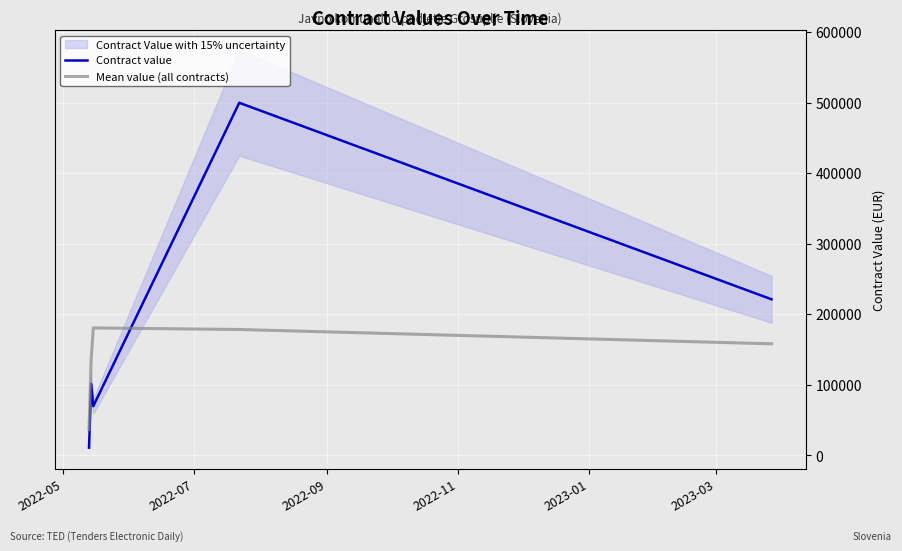

Which series ends up on top after the final intersection of Mean value (all contracts) and Contract value?

Contract value